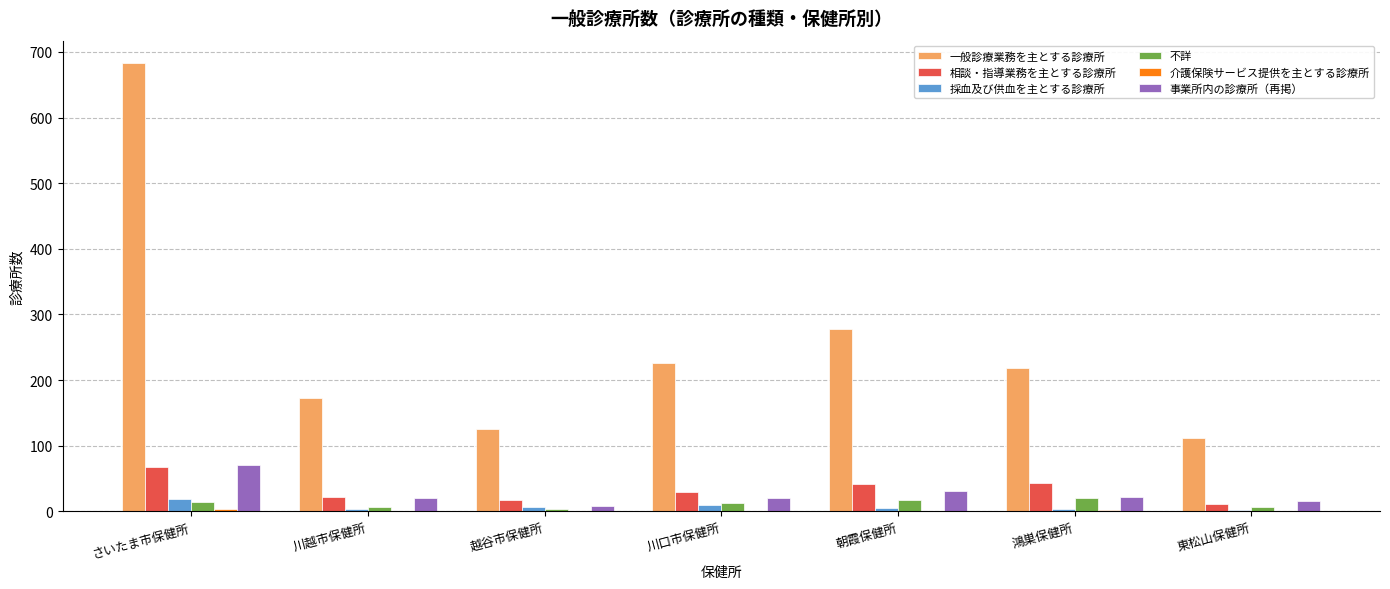

Between さいたま市保健所 and 東松山保健所, which series saw the biggest shift?

一般診療業務を主とする診療所